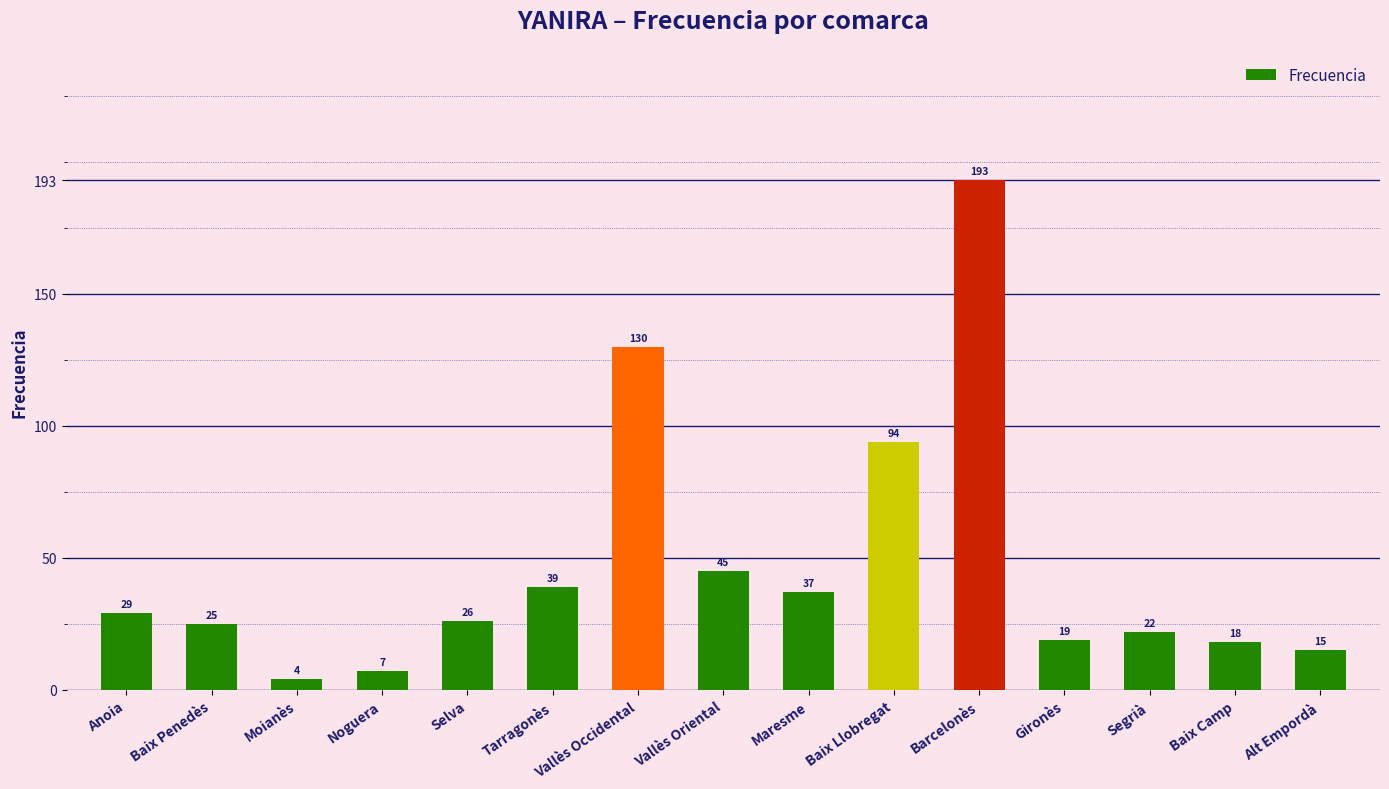

List the labels in order of value, largest first.

Barcelonès, Vallès Occidental, Baix Llobregat, Vallès Oriental, Tarragonès, Maresme, Anoia, Selva, Baix Penedès, Segrià, Gironès, Baix Camp, Alt Empordà, Noguera, Moianès